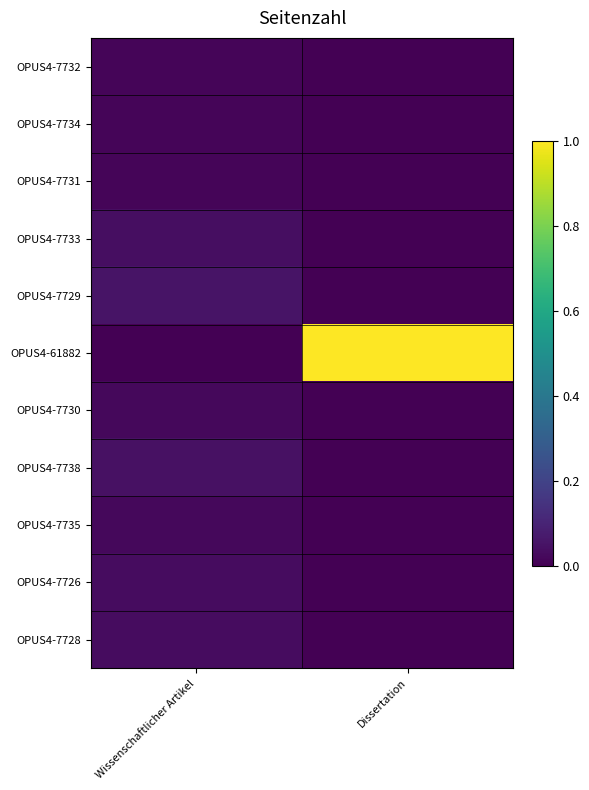

Which label corresponds to the largest value in the chart?

Dissertation